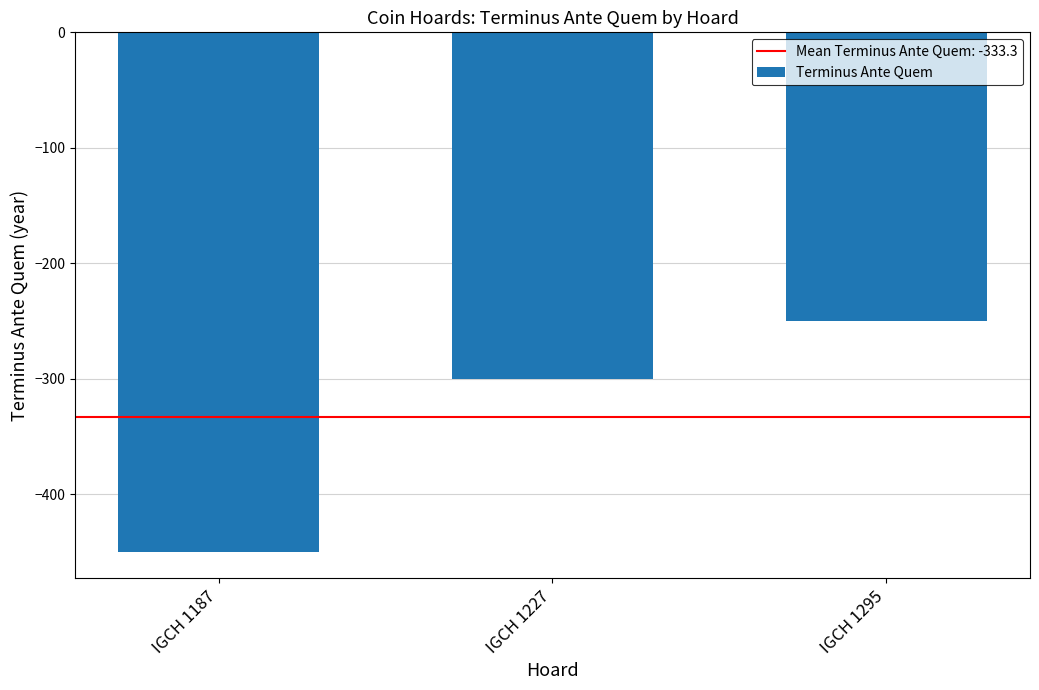

What is the maximum value shown in the chart?

-250